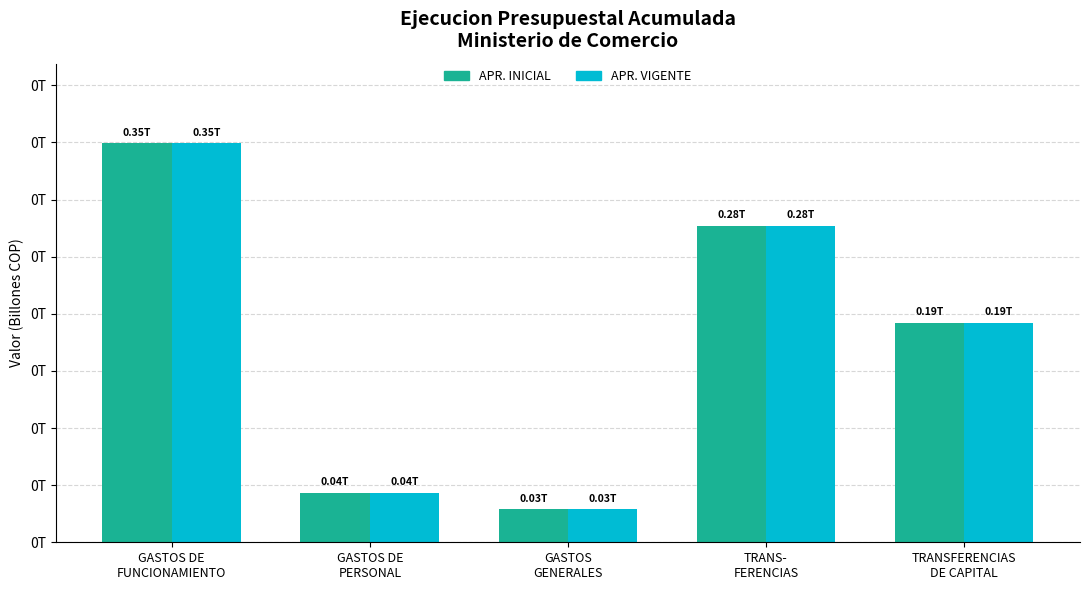

At which label does APR. VIGENTE reach its peak?

GASTOS DE
FUNCIONAMIENTO